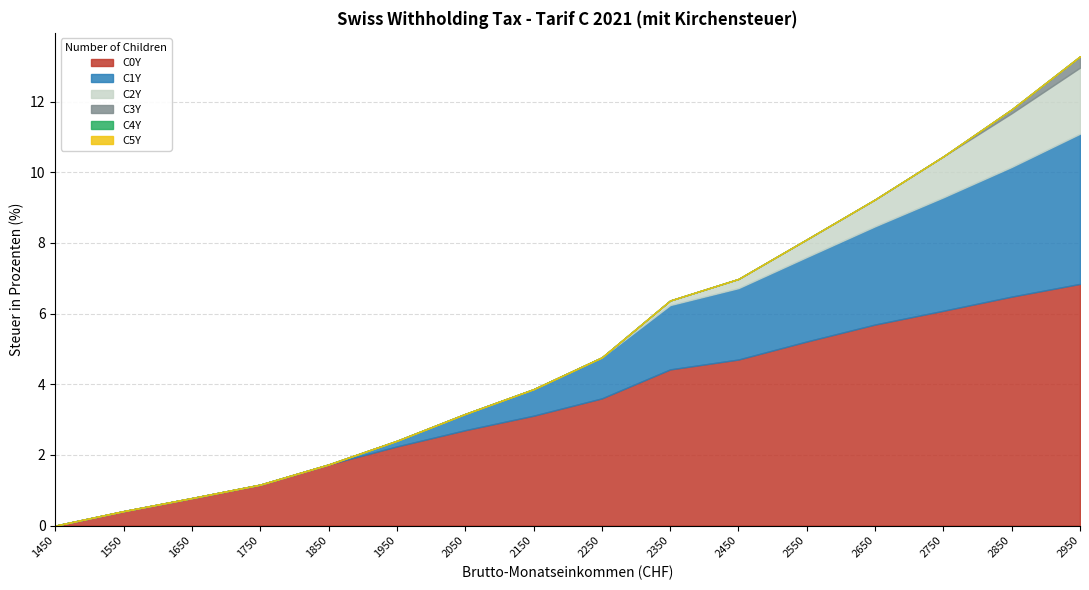

What is the spread (max minus min) of values at 2450?

4.7